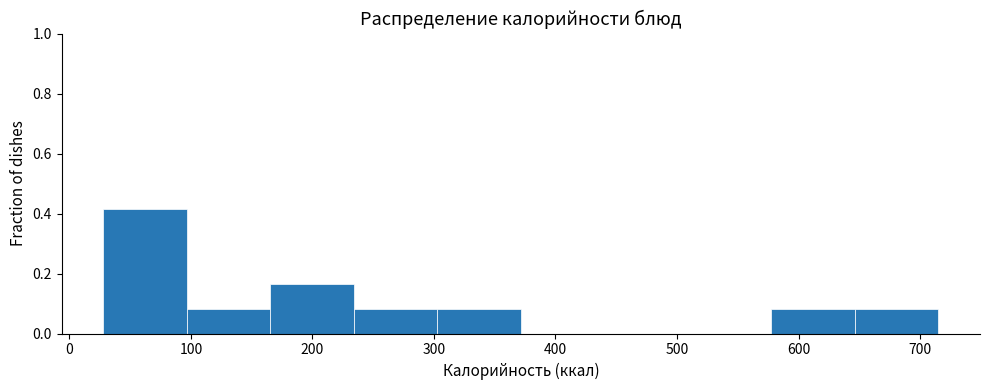

Over which range of the x-axis is the bar tallest?

30 to 100